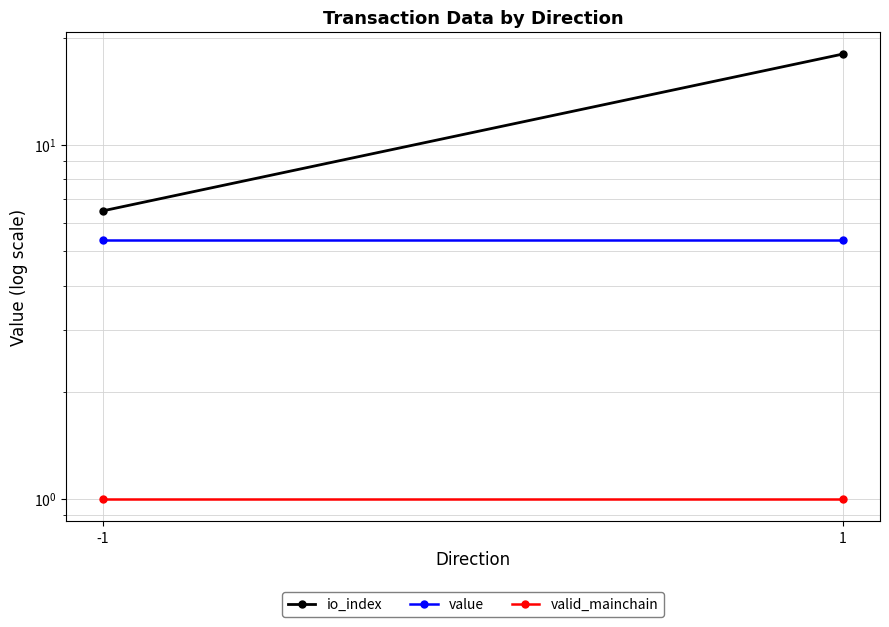

Which series has the widest spread of values?

io_index